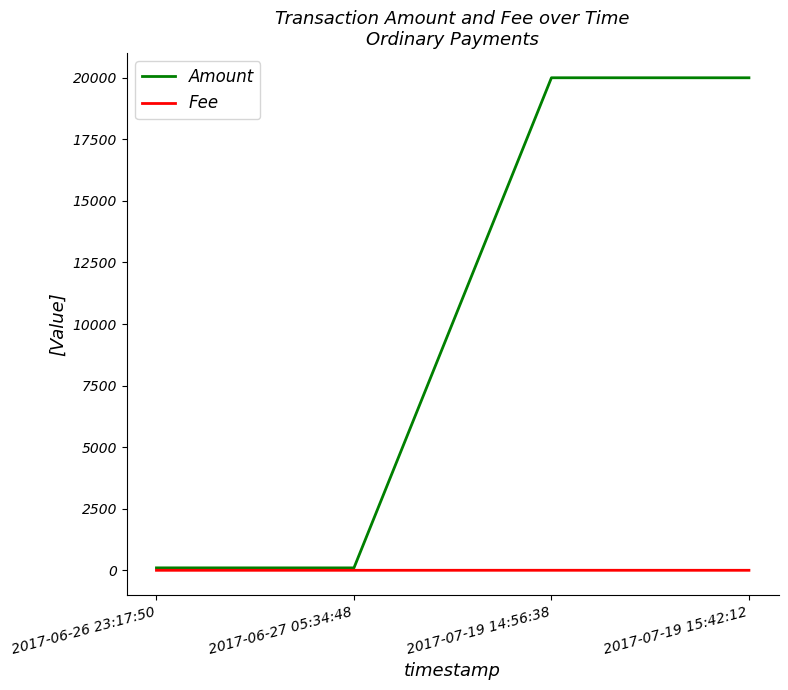

Rank the series at 2017-07-19 15:42:12 from highest to lowest value.

Amount, Fee